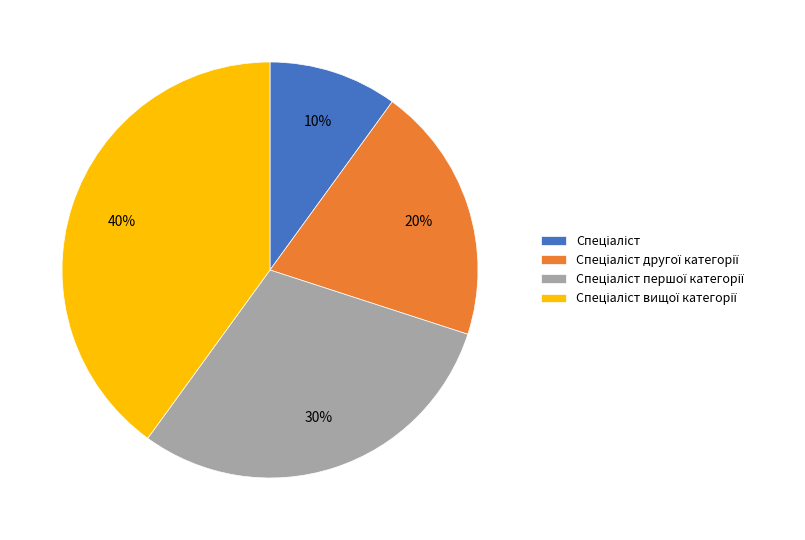

Does any single category account for the majority?

No